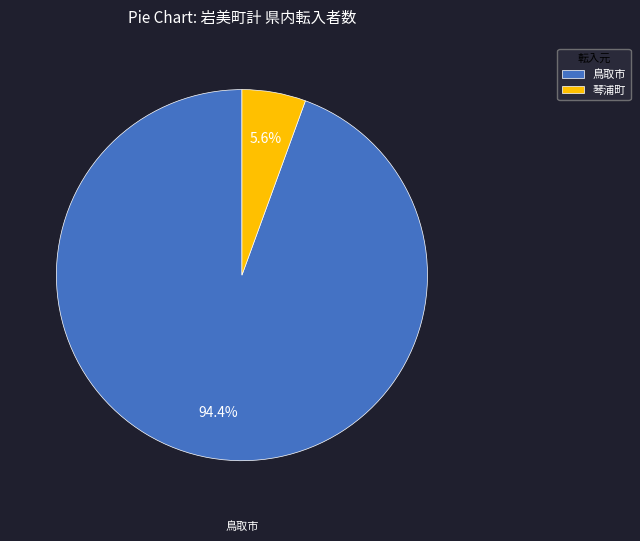

Which has a higher value, 鳥取市 or 琴浦町?

鳥取市